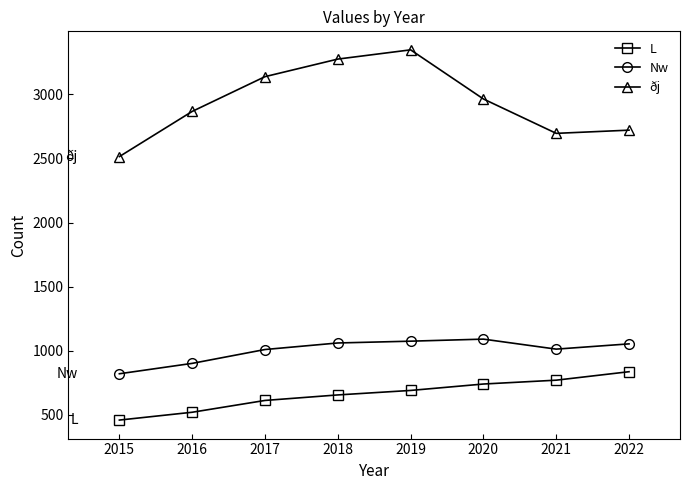

Rank the series at 2021 from highest to lowest value.

ðj, Nw, L